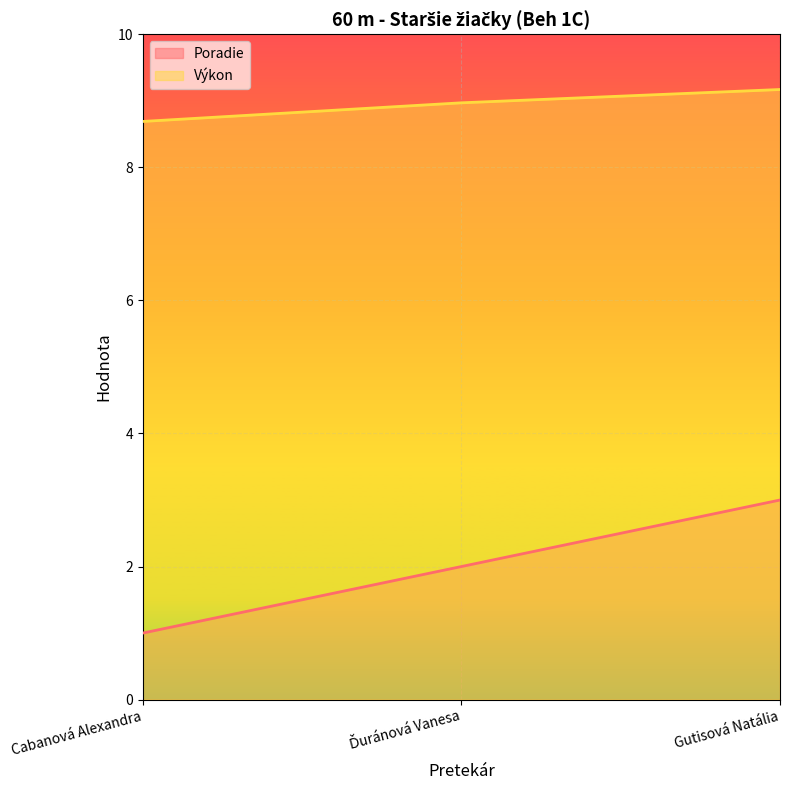

At which category does the chart reach its peak across all series?

Gutisová Natália